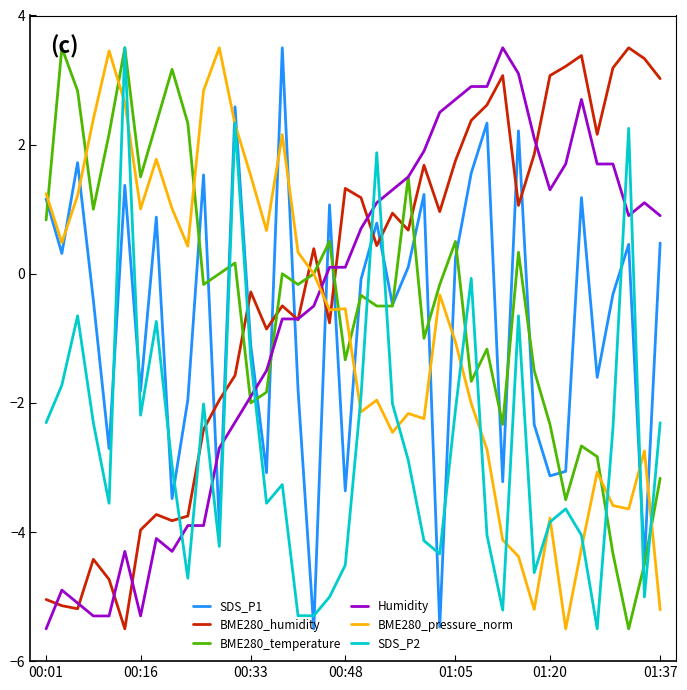

What is the greatest value displayed?

3.5